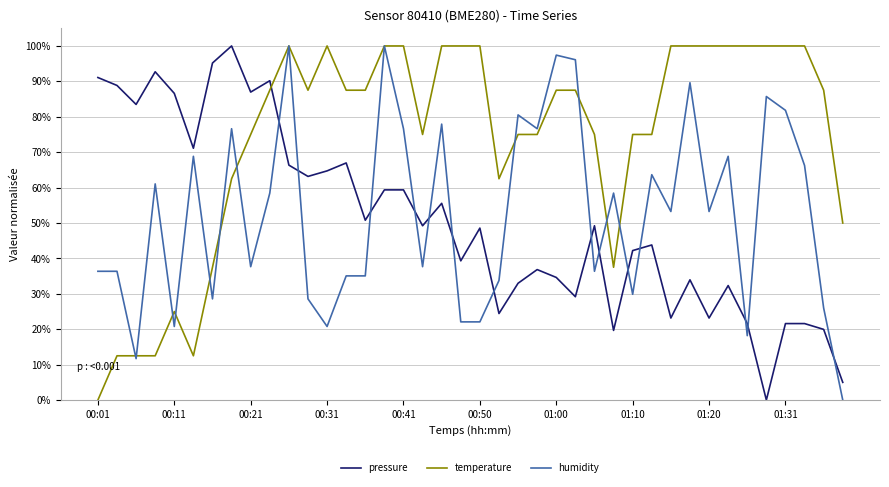

What is the greatest value displayed?

100.0